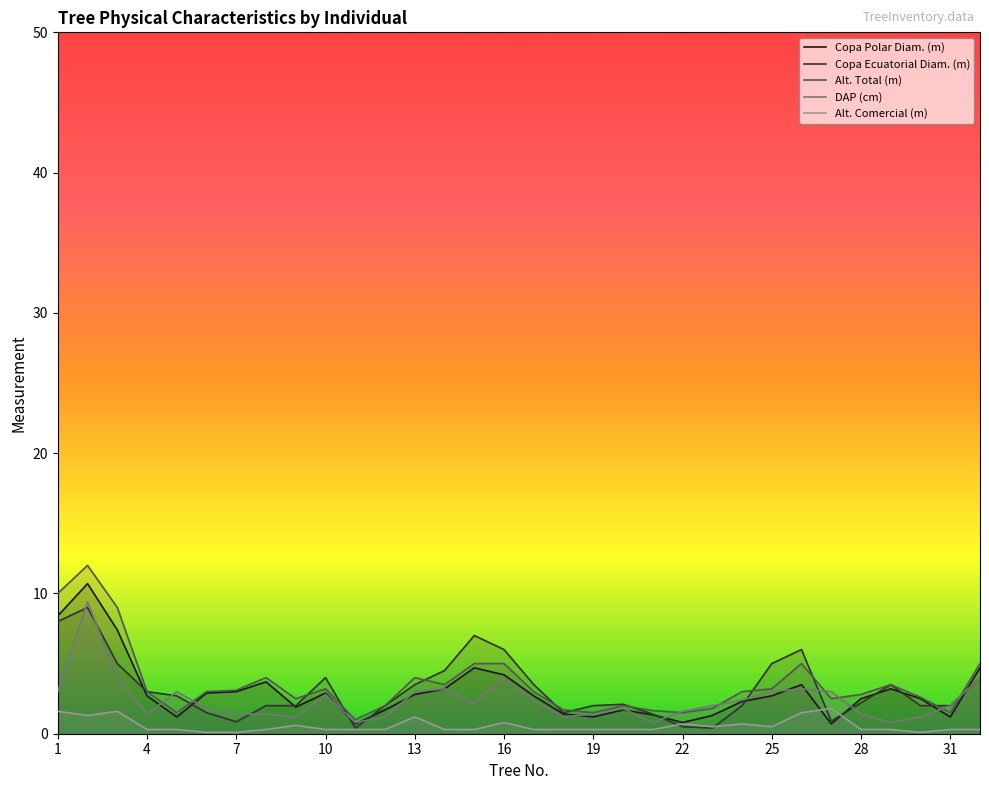

The Alt. Comercial (m) series shows 0.8 at 16. True or false?

True